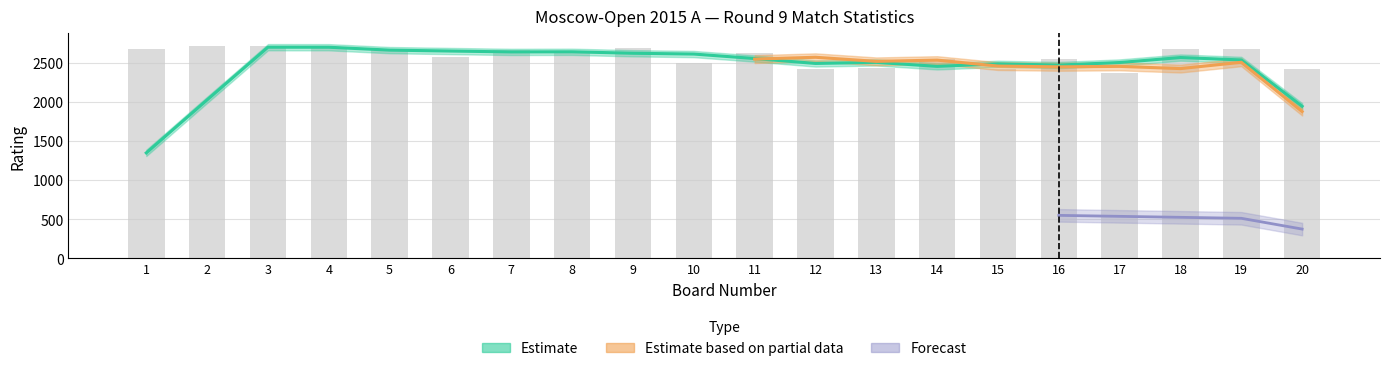

How many data points in Black Rating are above 2591?

9